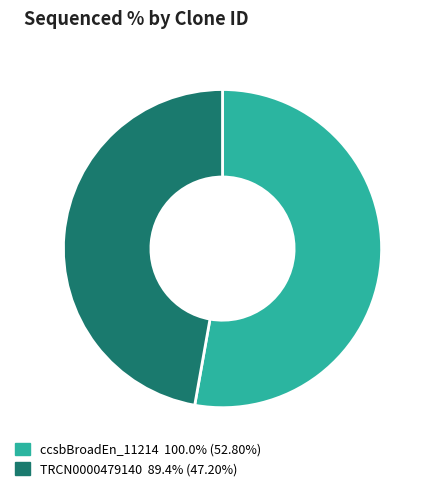

Is there any slice that represents more than half of the pie?

Yes